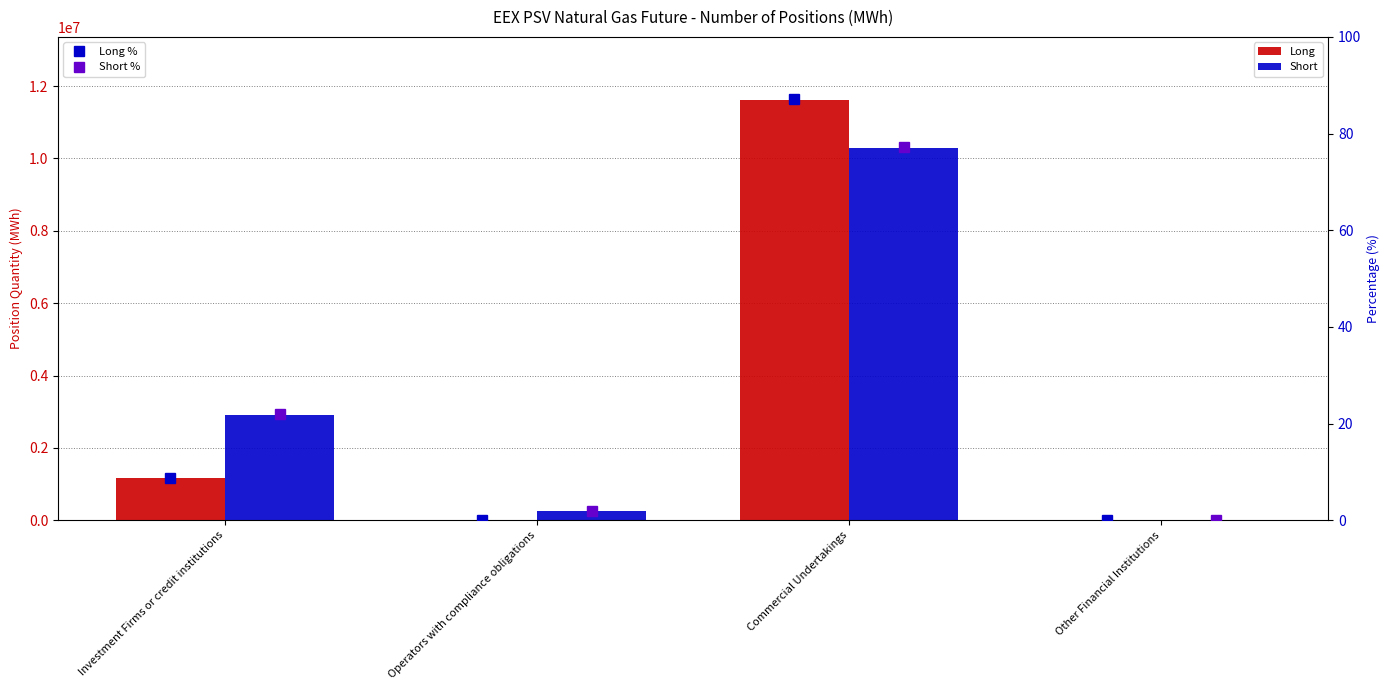

Rank the categories by Short value from lowest to highest.

Other Financial Institutions, Operators with compliance obligations, Investment Firms or credit institutions, Commercial Undertakings